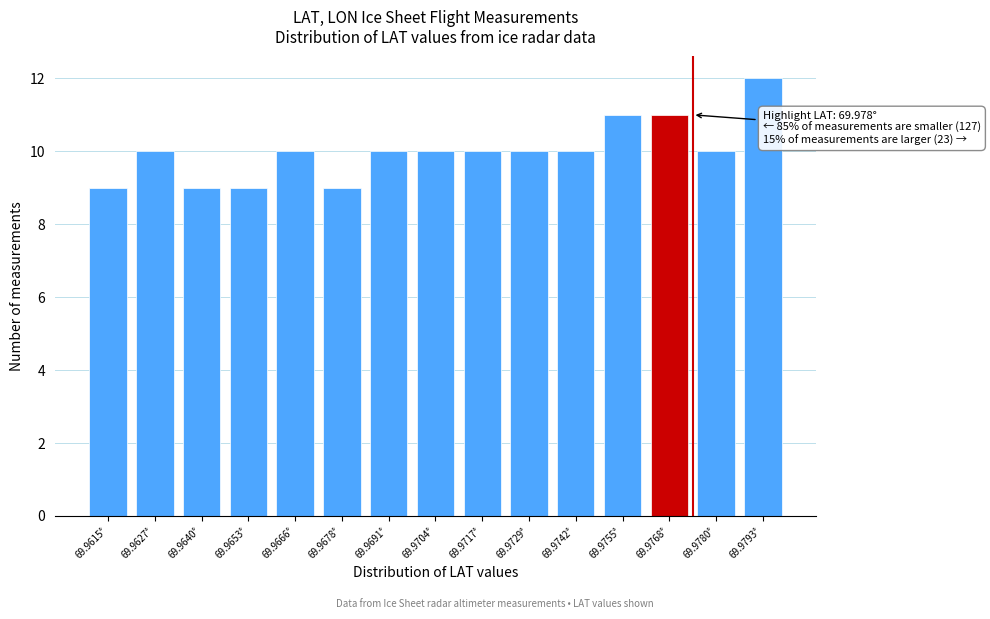

Reading right to left, extract all data points from this chart.

69.9793°=12	69.9780°=10	69.9768°=11	69.9755°=11	69.9742°=10	69.9729°=10	69.9717°=10	69.9704°=10	69.9691°=10	69.9678°=9	69.9666°=10	69.9653°=9	69.9640°=9	69.9627°=10	69.9615°=9